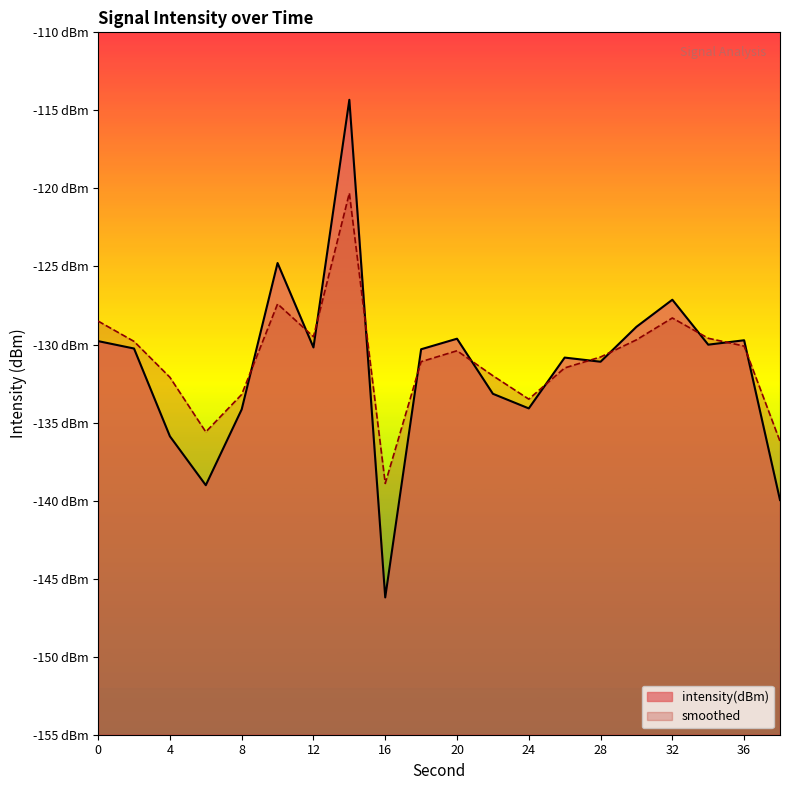

At how many categories does at least one series exceed -128?

3